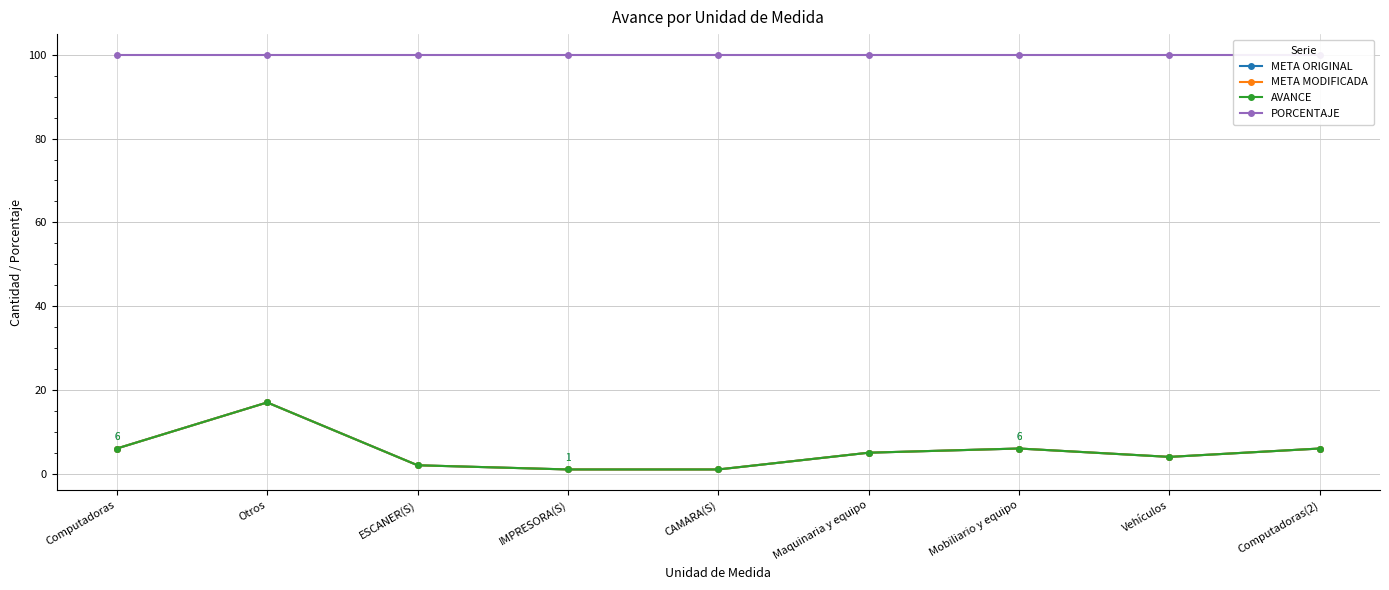

At which category does the chart reach its minimum across all series?

IMPRESORA(S)